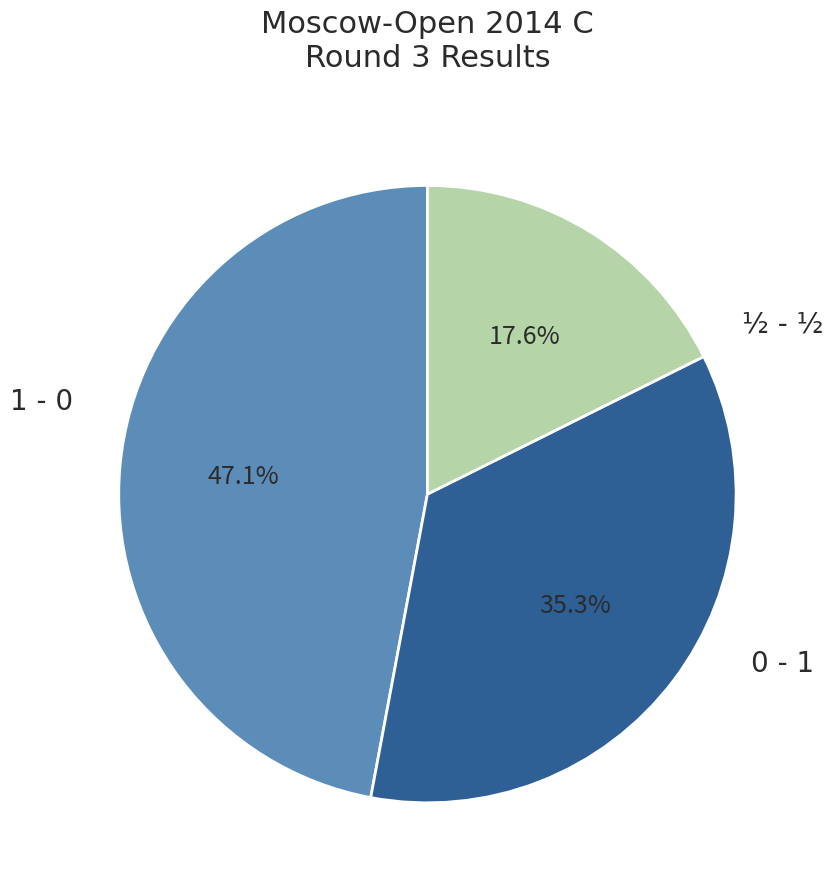

What is the total percentage of 0 - 1 and ½ - ½?

52.9%